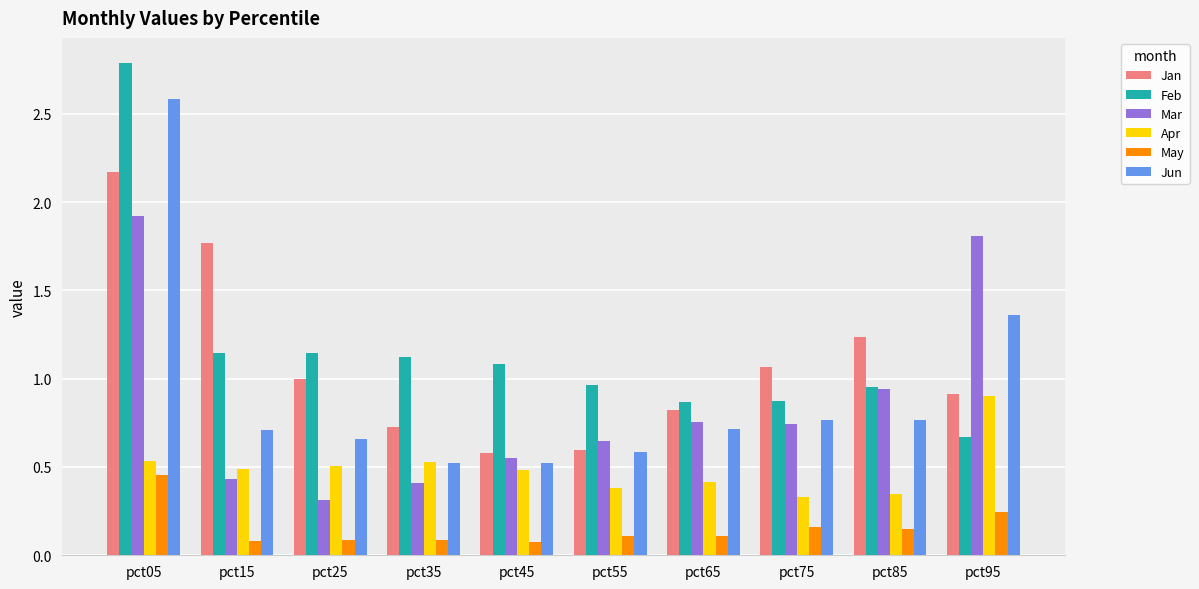

Is the value of Mar at pct55 greater than the value of Feb at pct45?

No